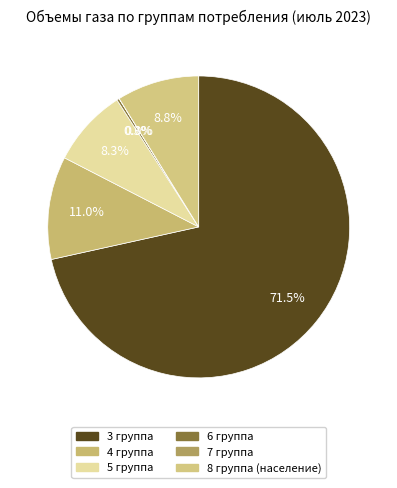

What percentage do 5 группа and 4 группа together represent?

19.4%